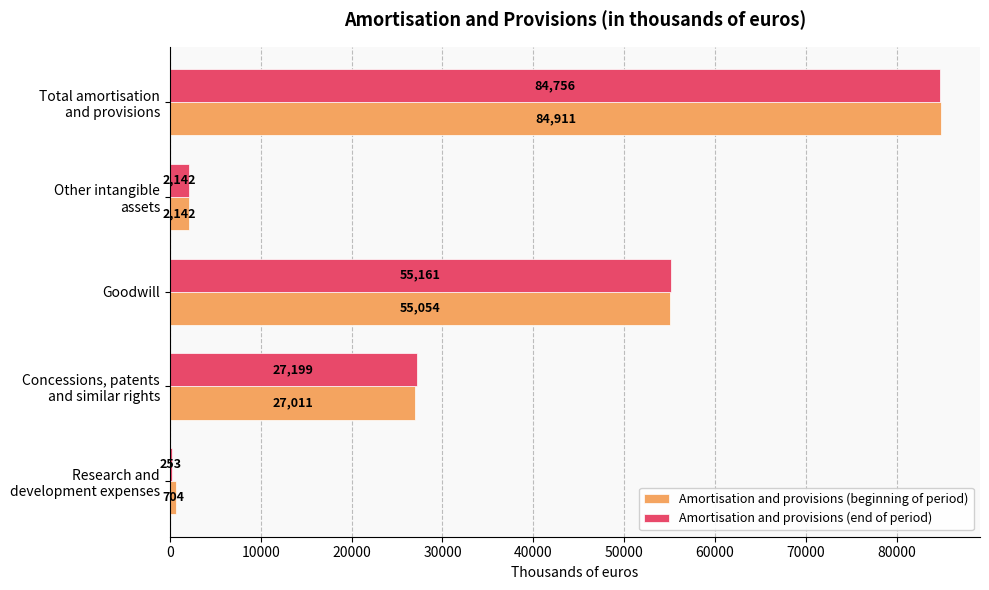

What is the sum of all Amortisation and provisions (beginning of period) values?

169822